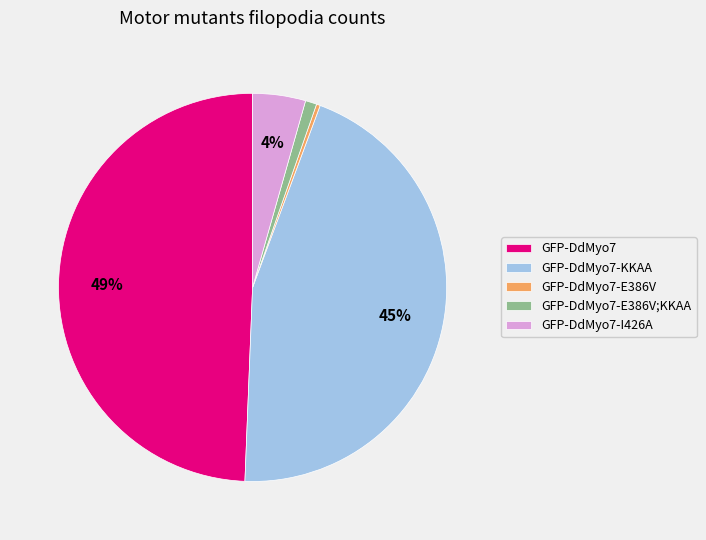

Count the number of slices in the pie.

5